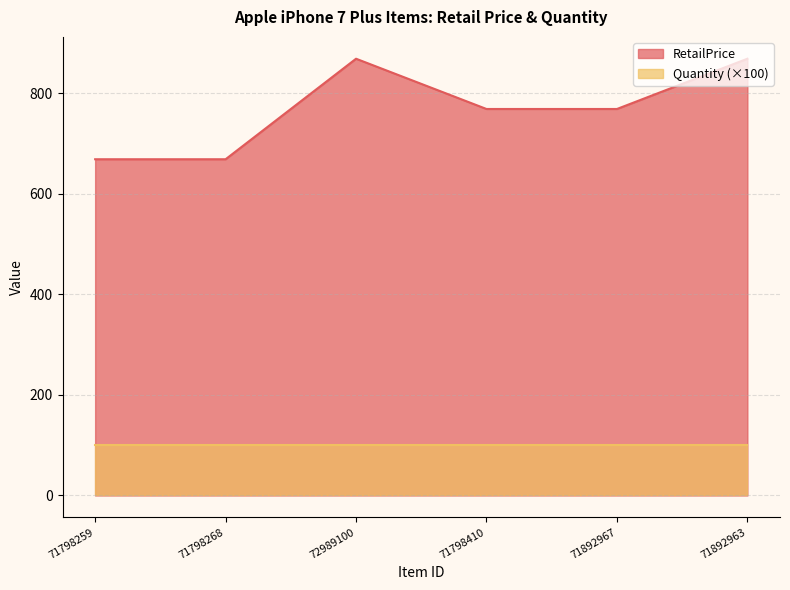

The chart shows a value of 1354 at 71892967. True or false?

False